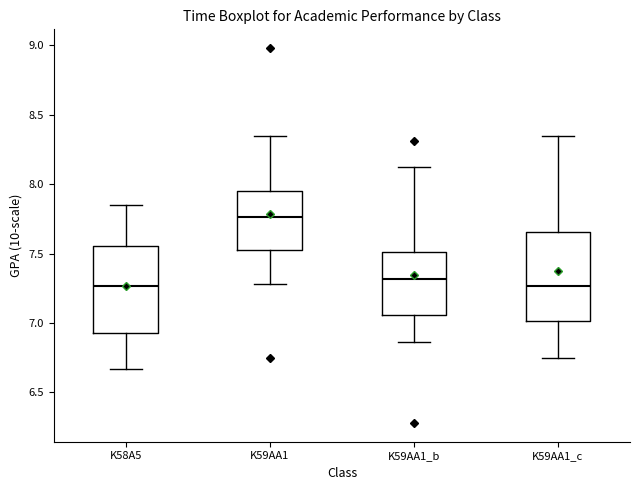

Where does the lower whisker of the box for K58A5 end on the y-axis? The values are not printed on the chart, so give them approximately, as read against the axis.

6.65